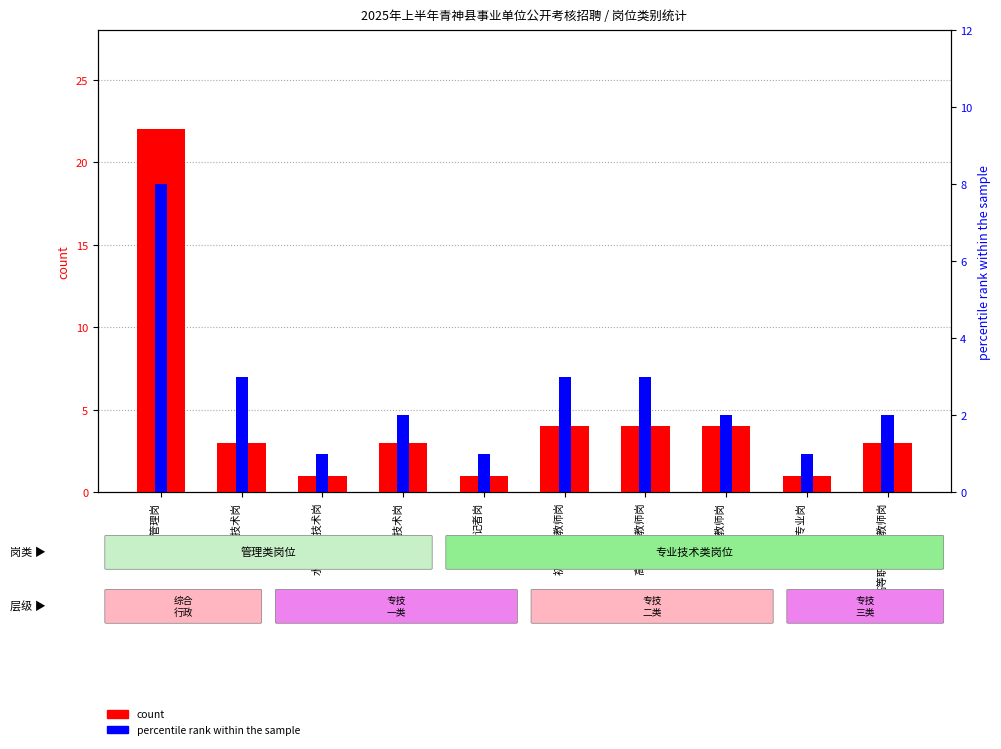

Is it true that percentile rank within the sample equals 1 at 记者岗?

True